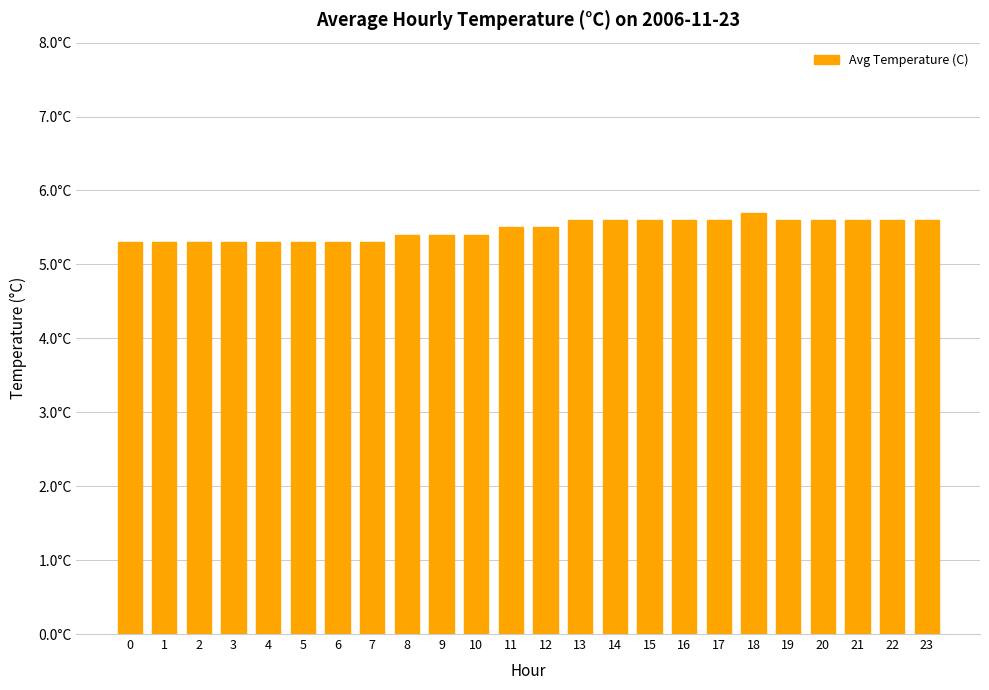

Between 2 and 11, which is larger?

11